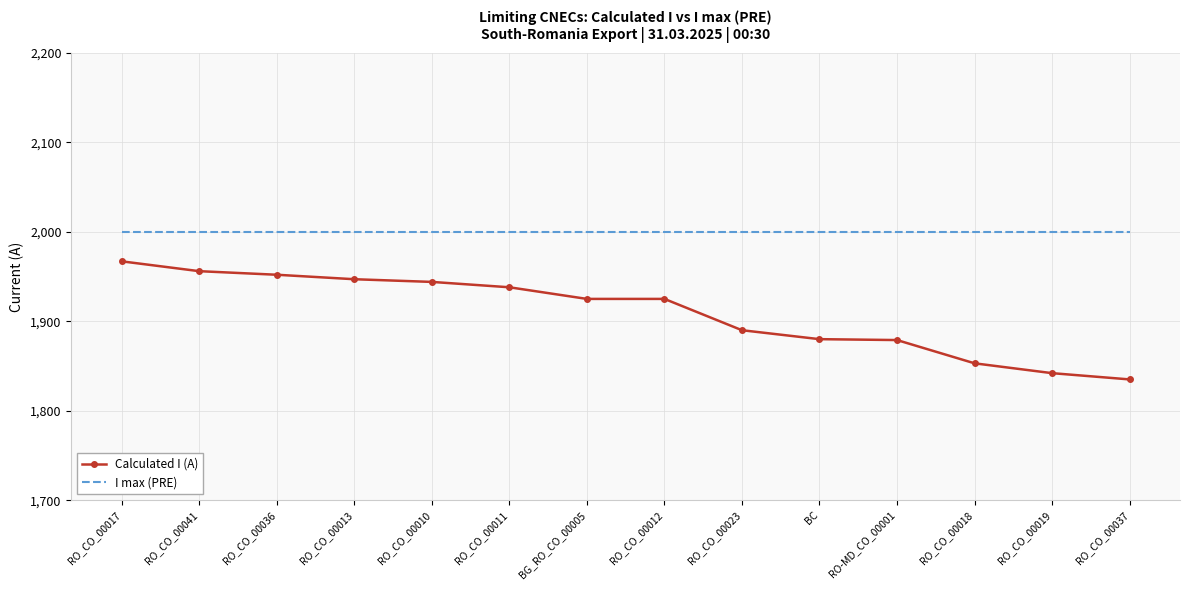

Is it true that Calculated I (A) equals 395 at RO_CO_00037?

False